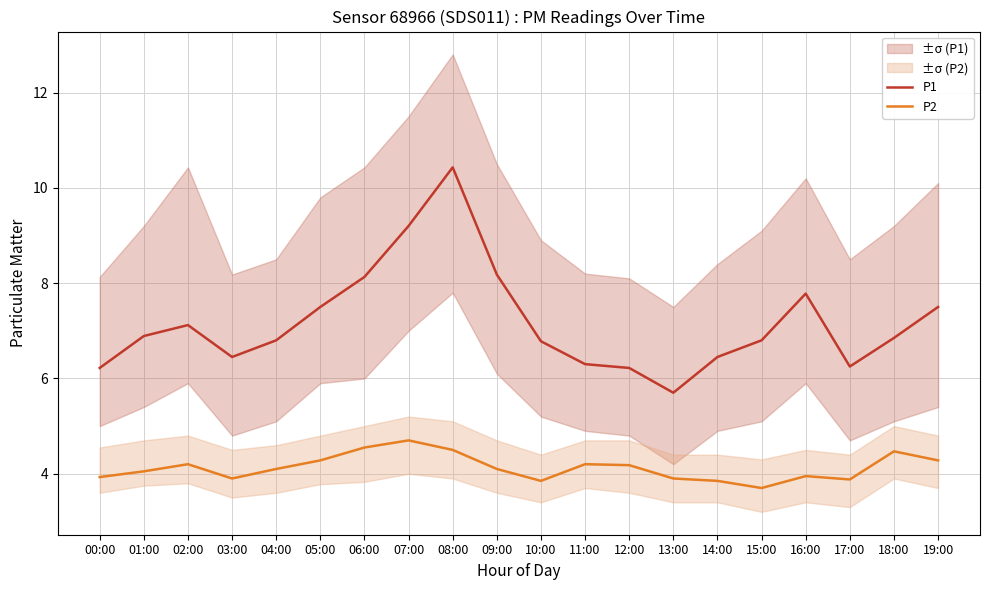

Which series has the largest total across all categories?

P1